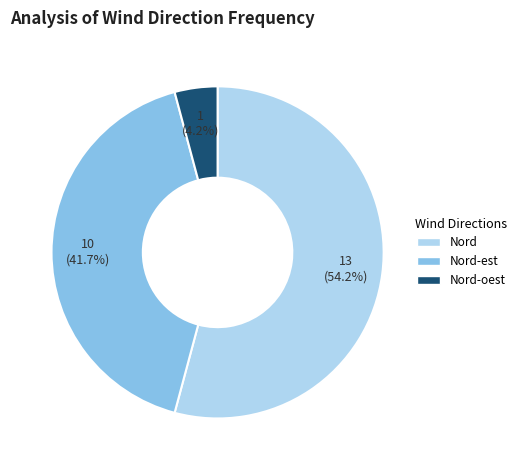

To the nearest percent, what portion does Nord represent?

54%